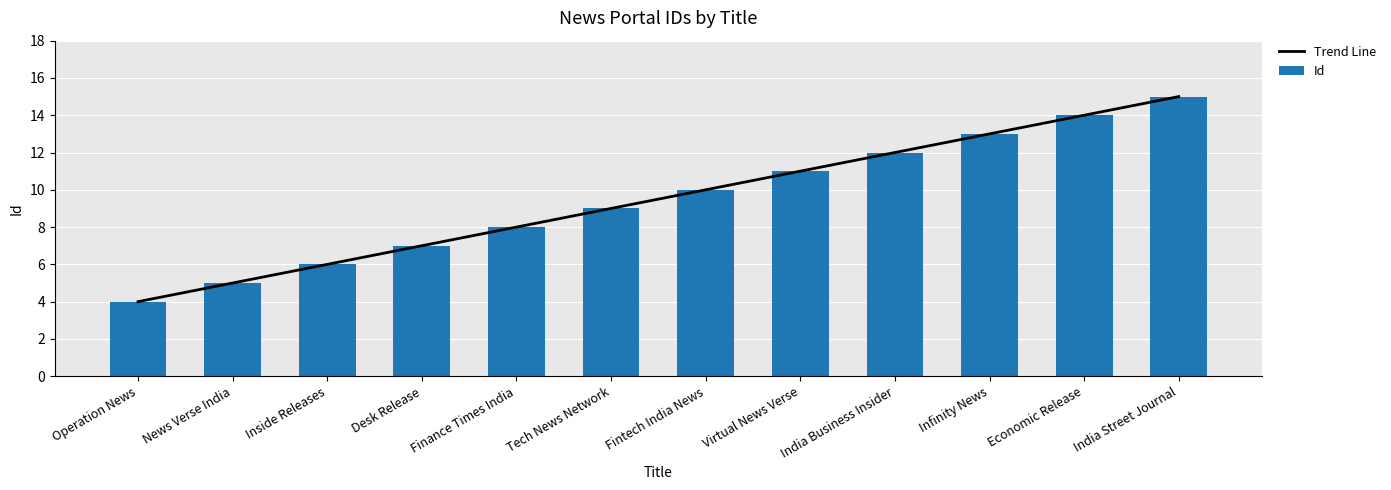

What is the label of the 11th bar from the right?

News Verse India